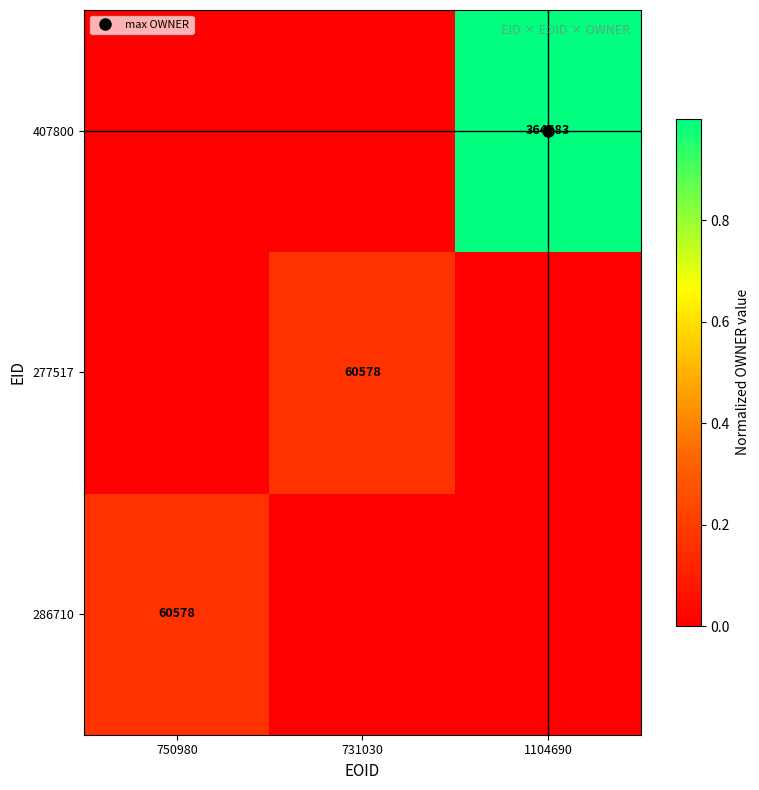

Rank the categories by 277517 value from lowest to highest.

750980, 1104690, 731030